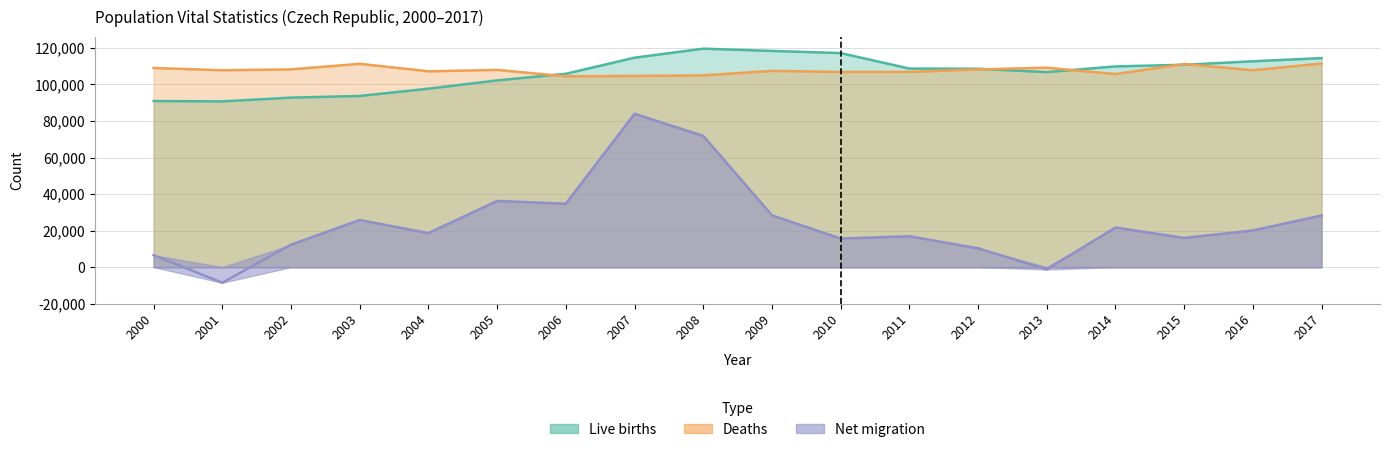

Rank the categories by Live births value from lowest to highest.

2001, 2000, 2002, 2003, 2004, 2005, 2006, 2013, 2012, 2011, 2014, 2015, 2016, 2017, 2007, 2010, 2009, 2008